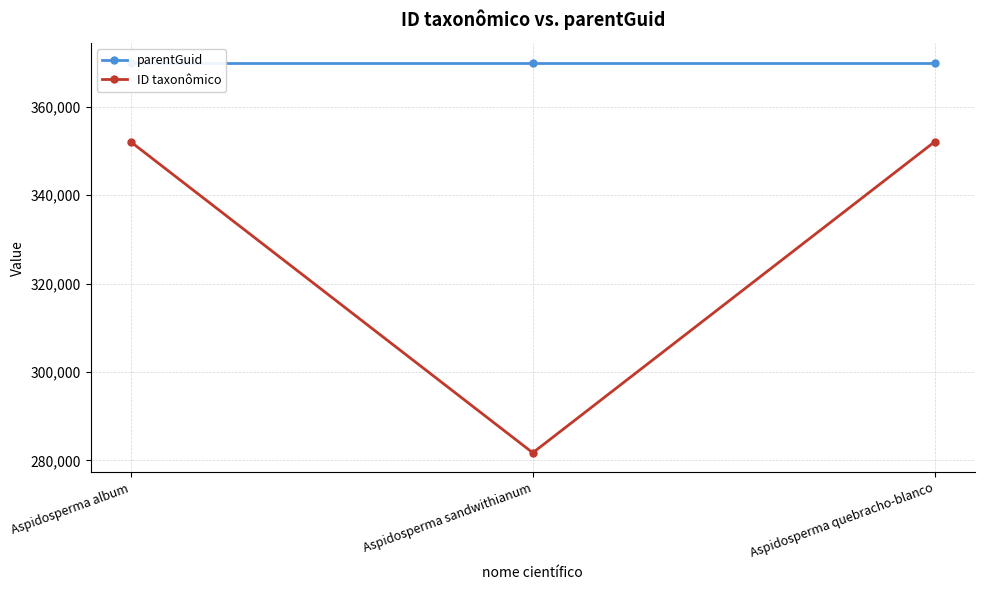

What are all the series names shown in the legend?

parentGuid, ID taxonômico